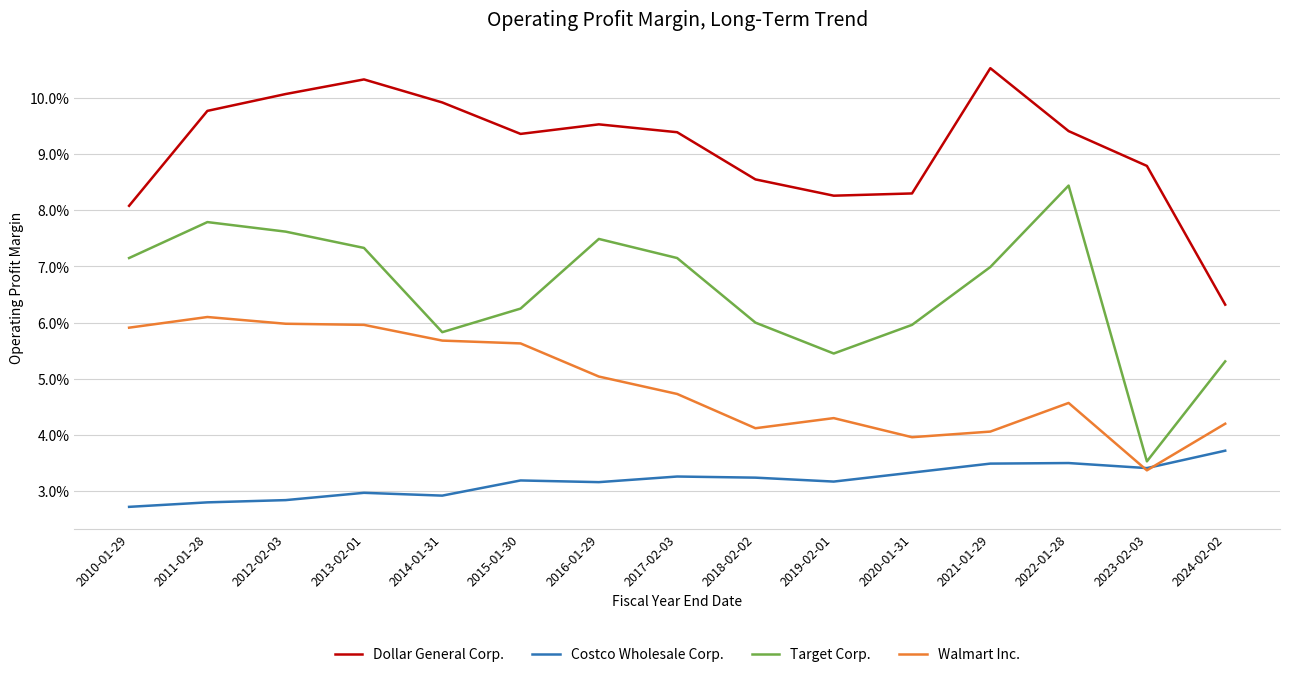

At how many categories does at least one series exceed 0?

15